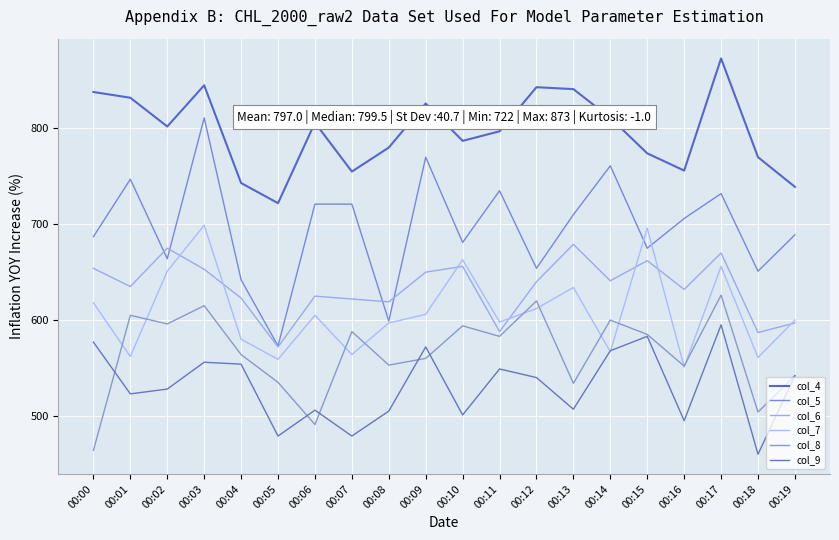

What is the value of the col_8 point at the 15th from the left?

600